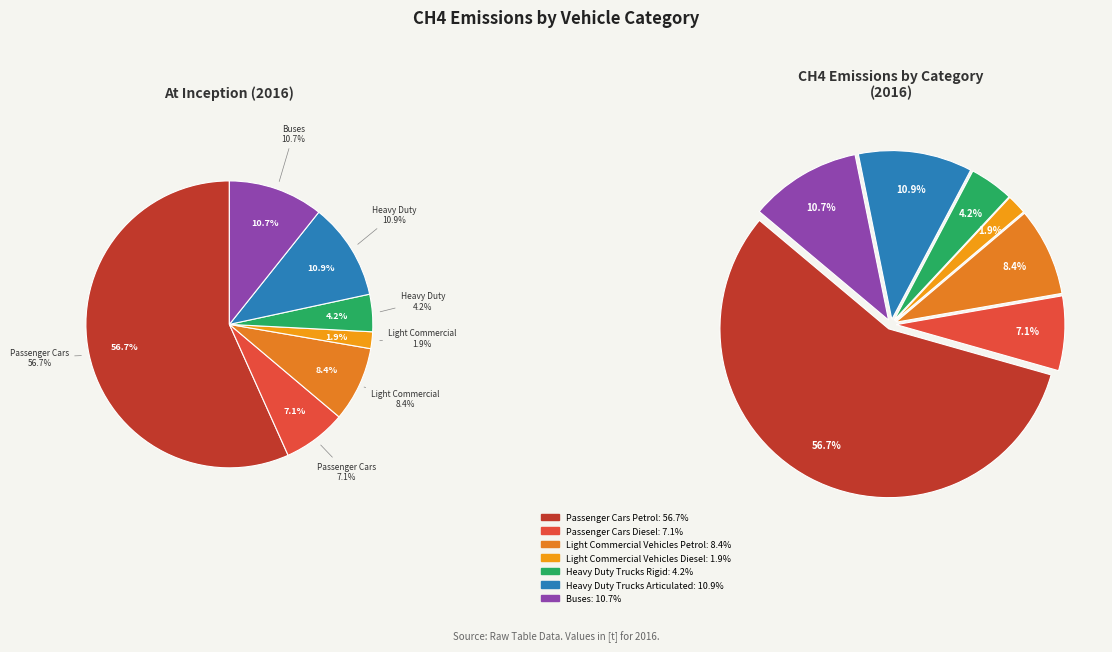

What is the total percentage of Light Commercial Vehicles Petrol and Light Commercial Vehicles Diesel?

10.3%